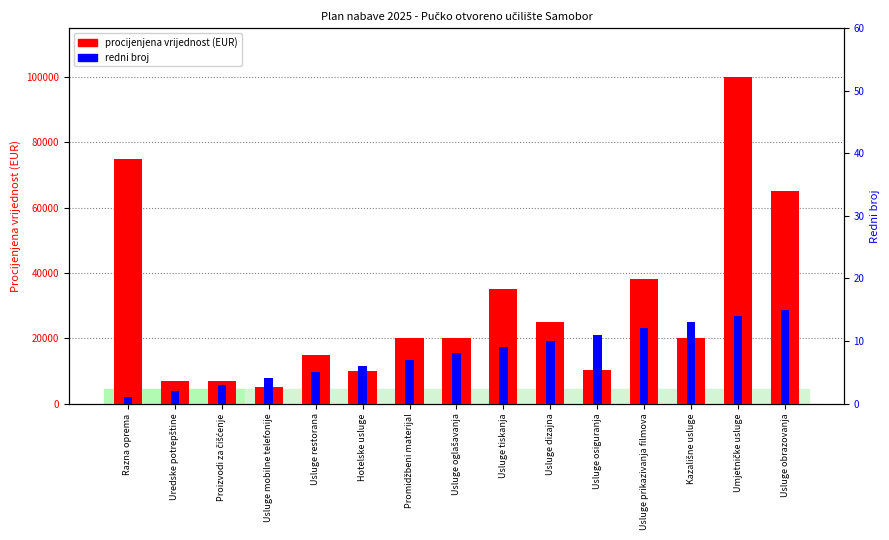

Which series has the largest total across all categories?

procijenjena vrijednost (EUR)